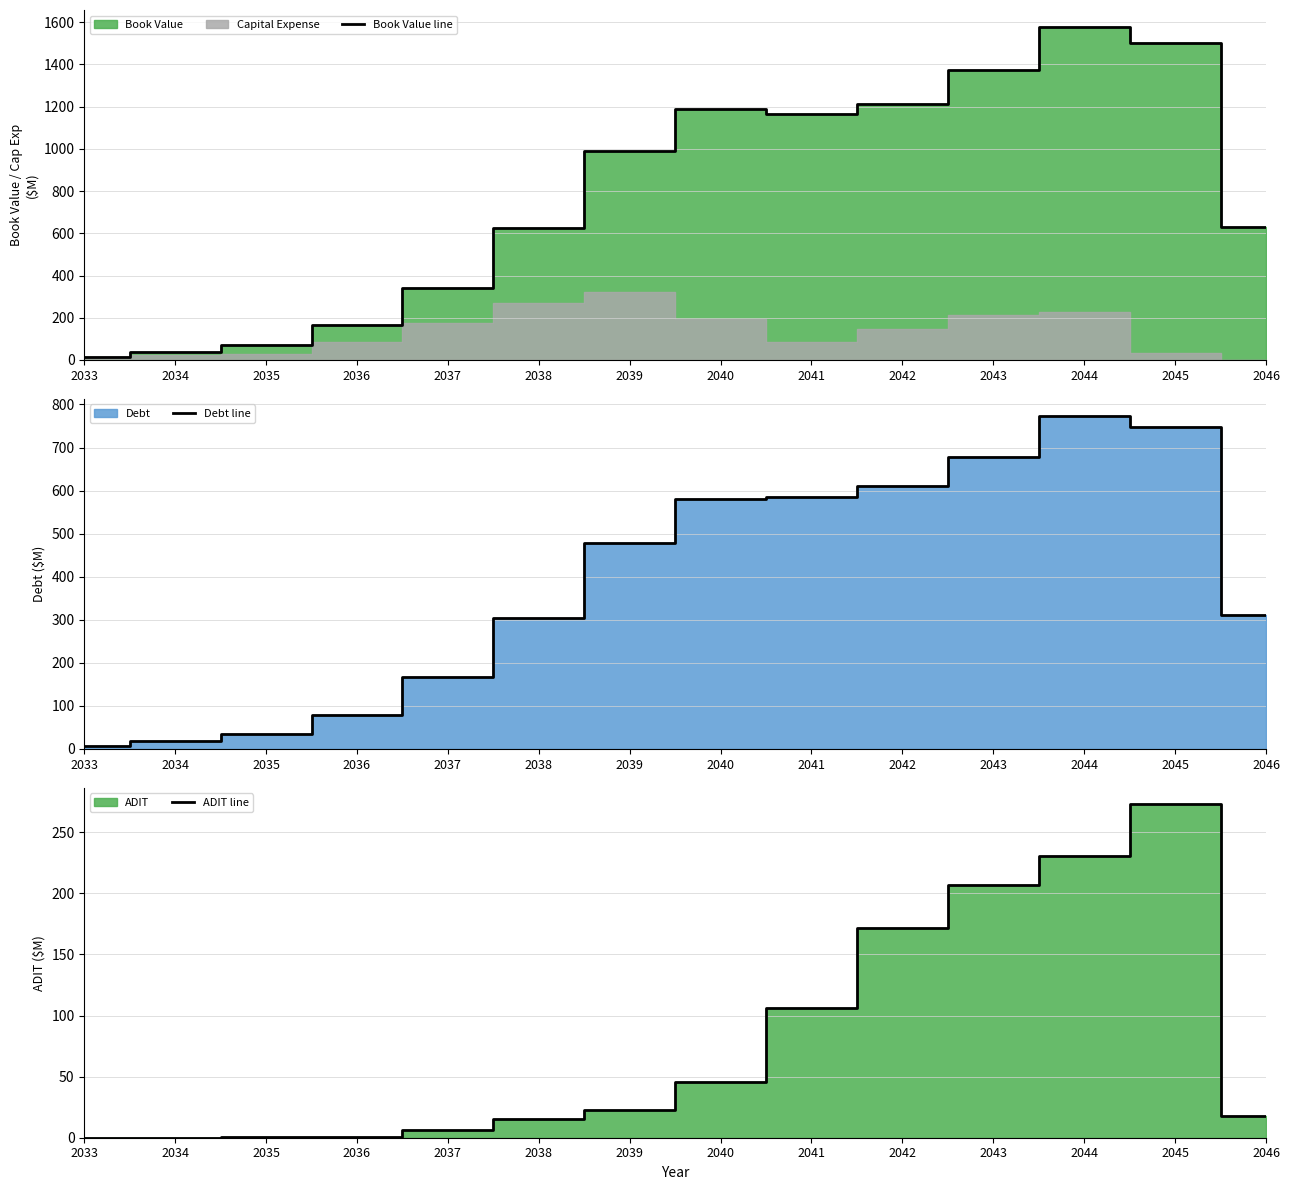

Reading left to right, transcribe all the data shown in this chart.

Book Value line: 2033=13.3	2034=37.8	2035=72.2	2036=164.9	2037=341.2	2038=625.9	2039=990.5	2040=1186.8	2041=1165.8	2042=1213.6	2043=1372.7	2044=1579.2	2045=1500.9	2046=629.4
Debt line: 2033=6.4	2034=18.1	2035=34.7	2036=79.2	2037=165.8	2038=303.2	2039=477.4	2040=579.6	2041=585.4	2042=609.4	2043=678.2	2044=774.3	2045=748.4	2046=309.8
ADIT line: 2033=0.0	2034=0.1	2035=0.4	2036=1.0	2037=6.0	2038=15.3	2039=22.9	2040=45.6	2041=106.2	2042=171.8	2043=206.8	2044=230.2	2045=272.7	2046=18.0